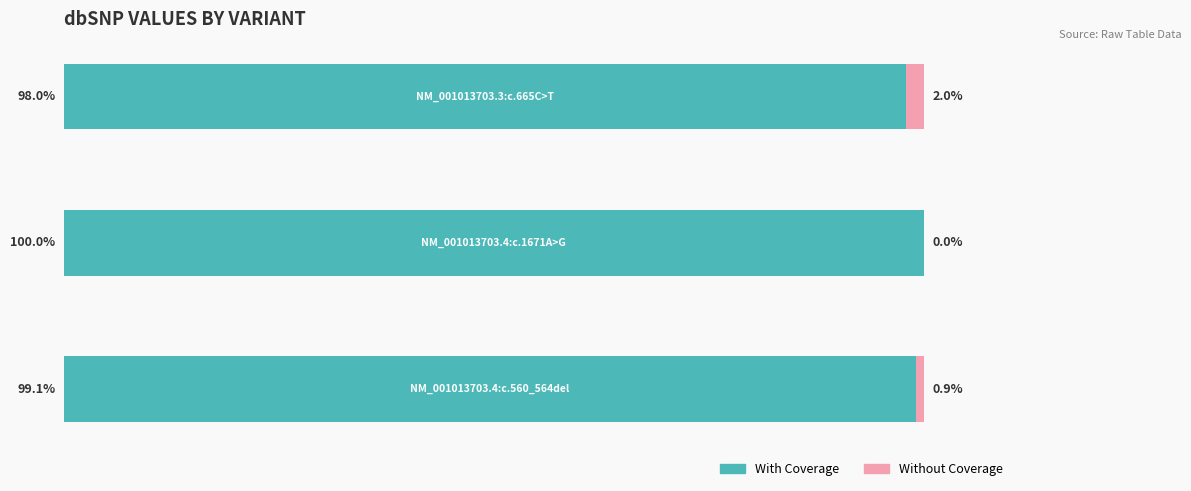

What are all the series names shown in the legend?

With Coverage, Without Coverage